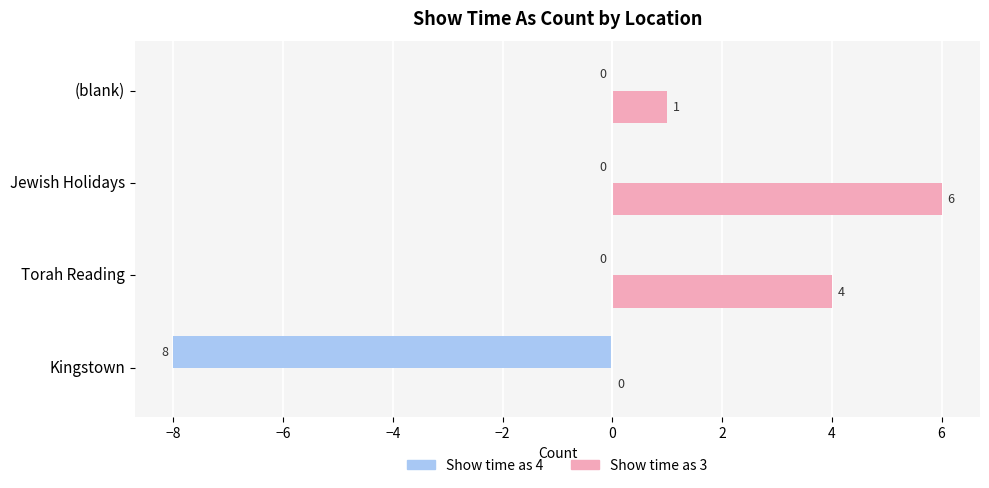

Which series has the largest total across all categories?

Show time as 3